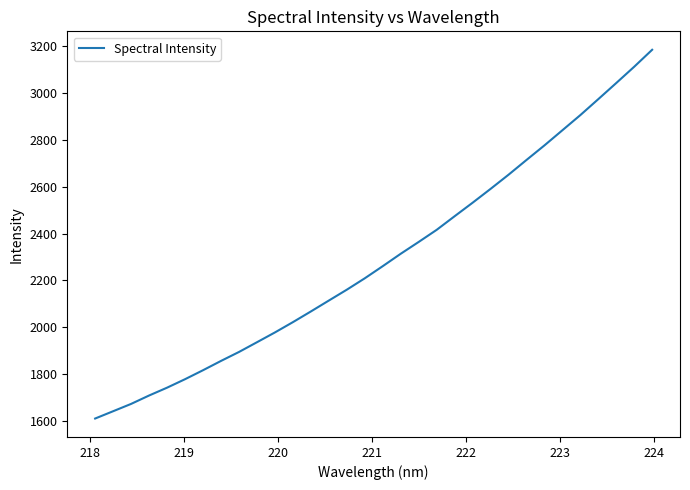

What is the difference between the second highest and second lowest values?

1467.7